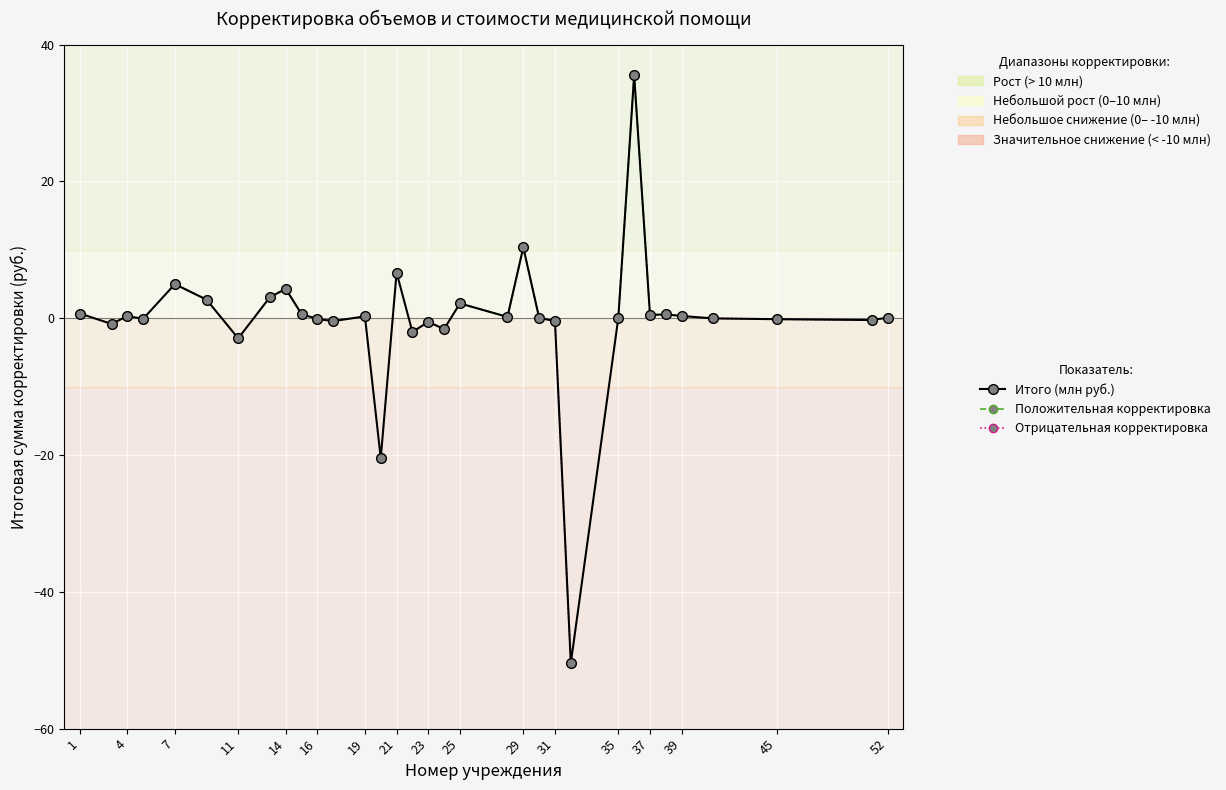

In Отрицательная корректировка, how many points are higher than both neighbors (excluding endpoints)?

1